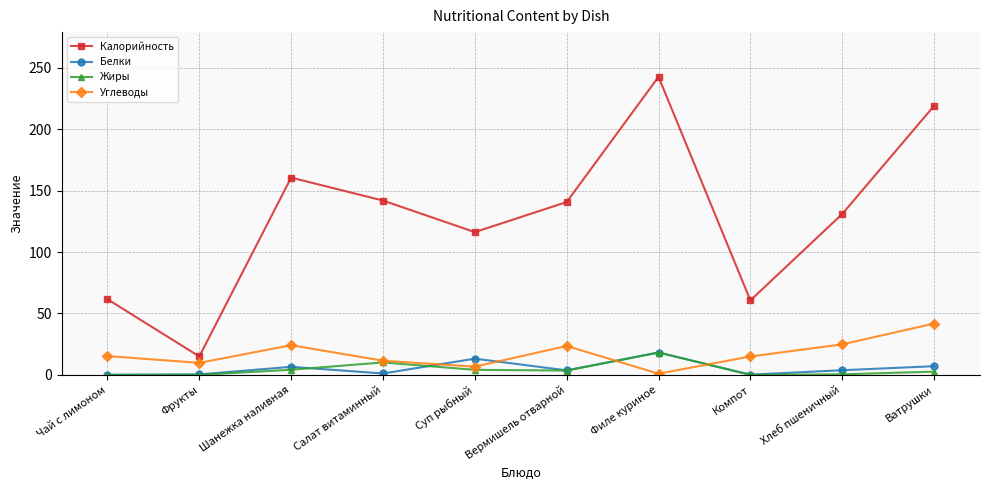

Does the chart display data point markers on the line(s)?

Yes